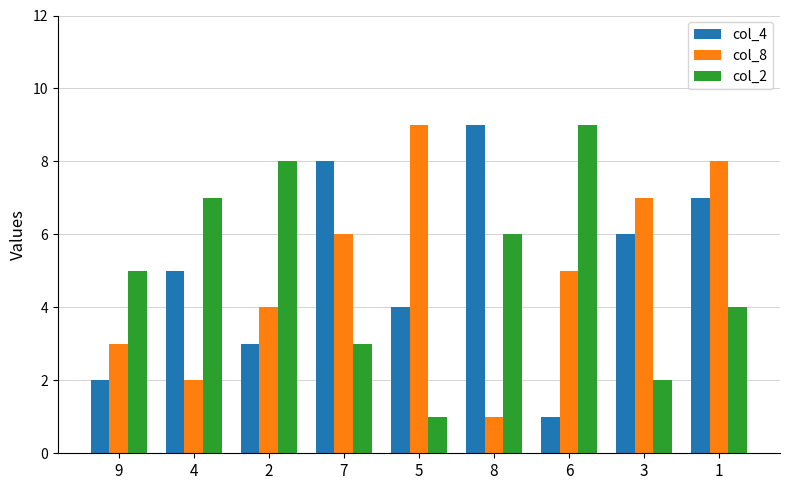

What is the greatest value displayed?

9